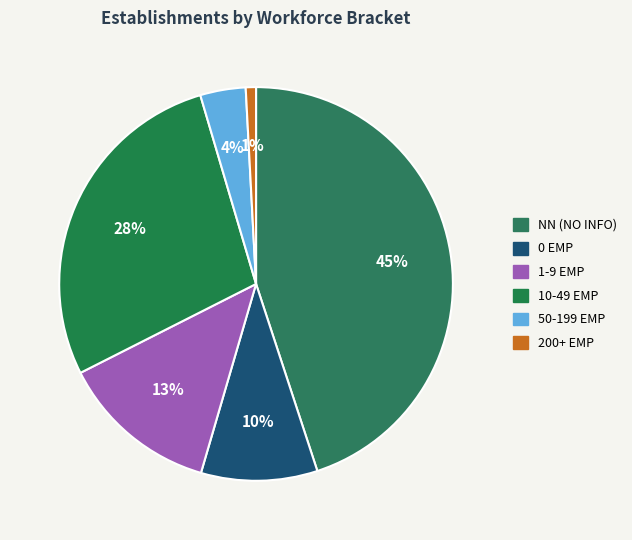

Is there a majority slice in this chart?

No